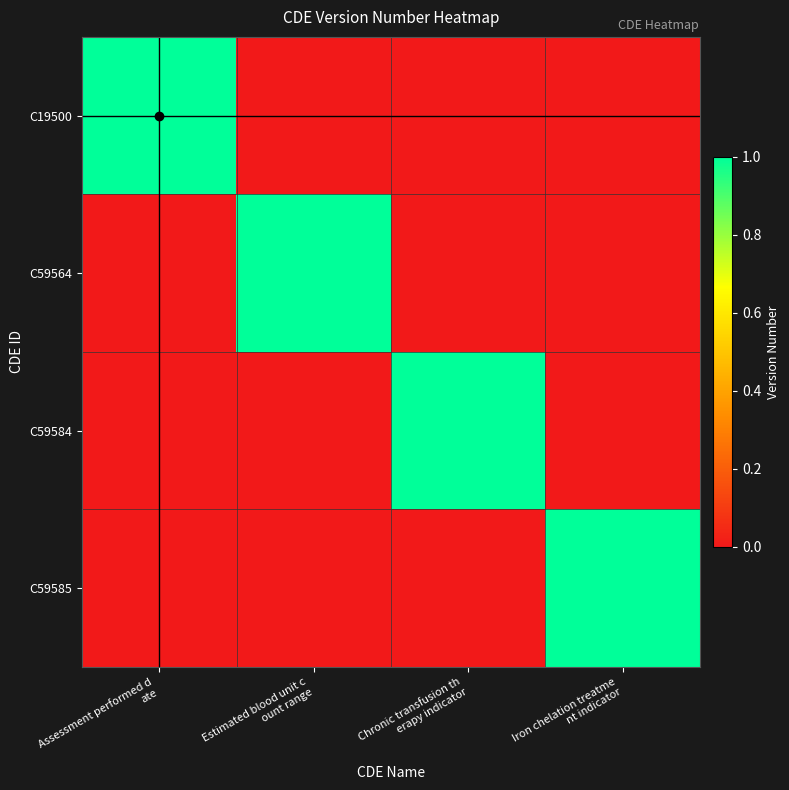

How many distinct data groups are displayed?

4